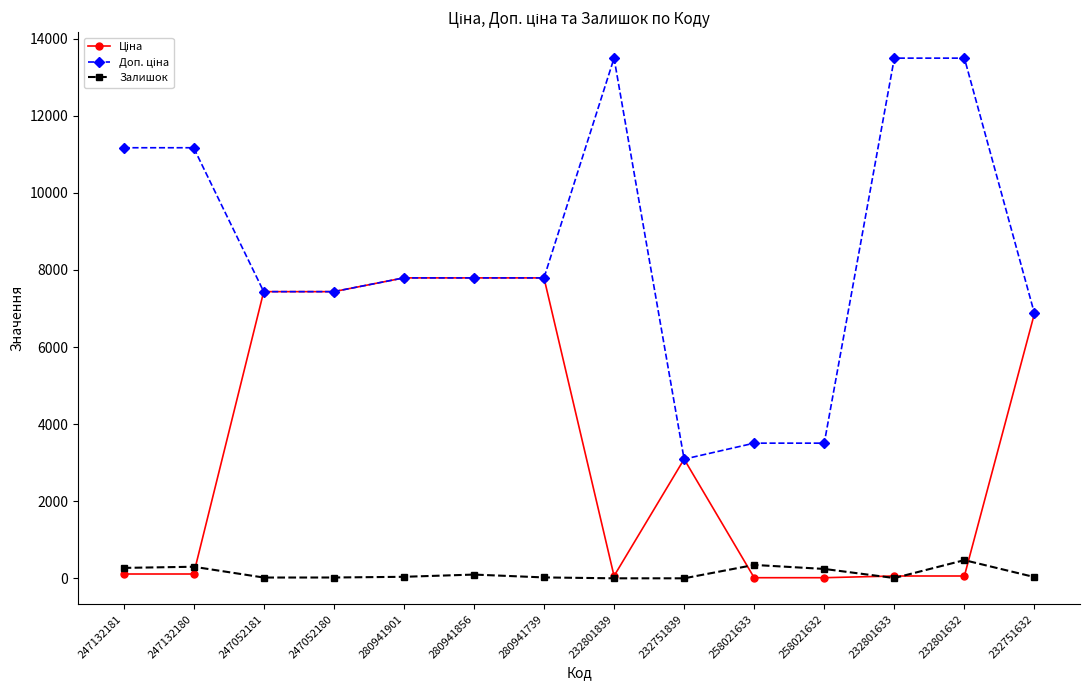

At how many categories does at least one series exceed 12702?

3